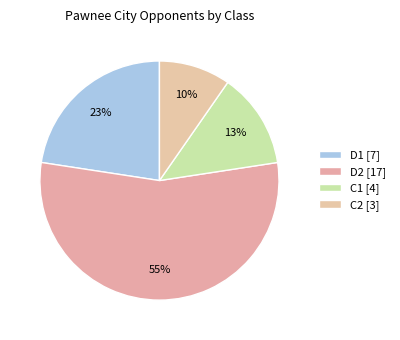

To the nearest percent, what portion does C2 represent?

10%